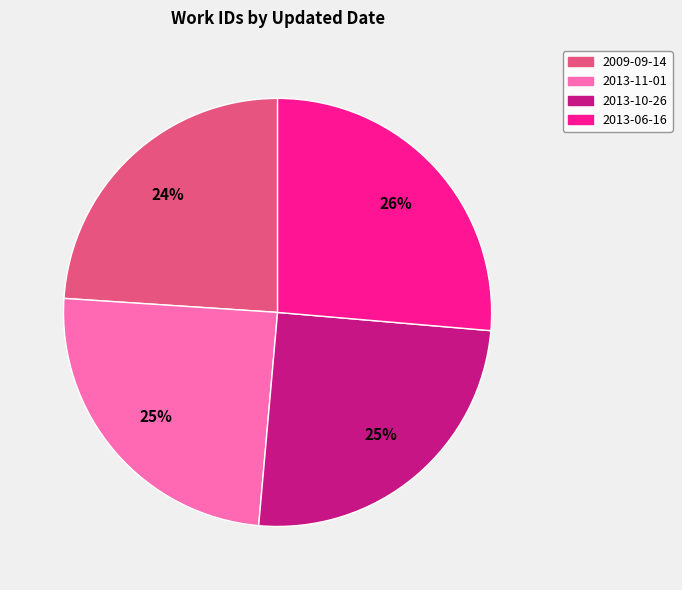

Is 2013-10-26 the majority of the pie?

No